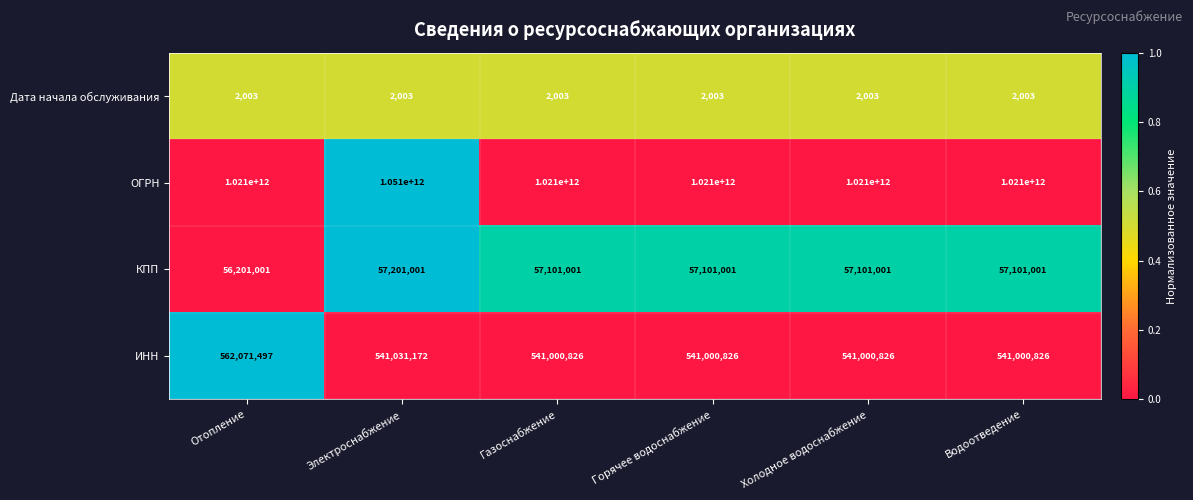

What is the difference between the maximum and minimum values in the ИНН series?

21070671